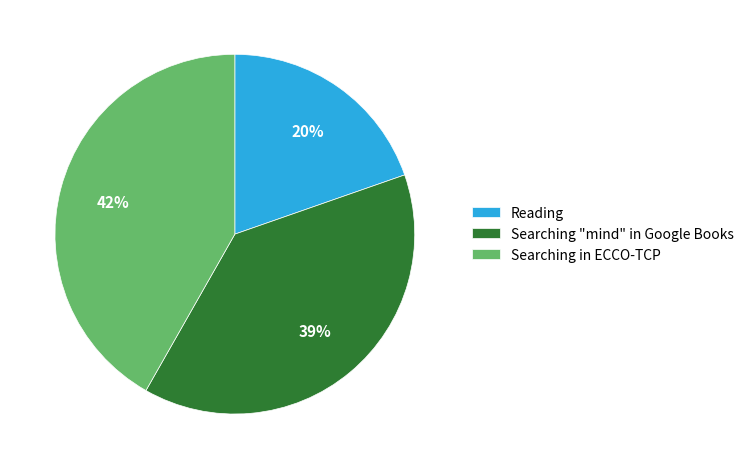

Does any single category account for the majority?

No